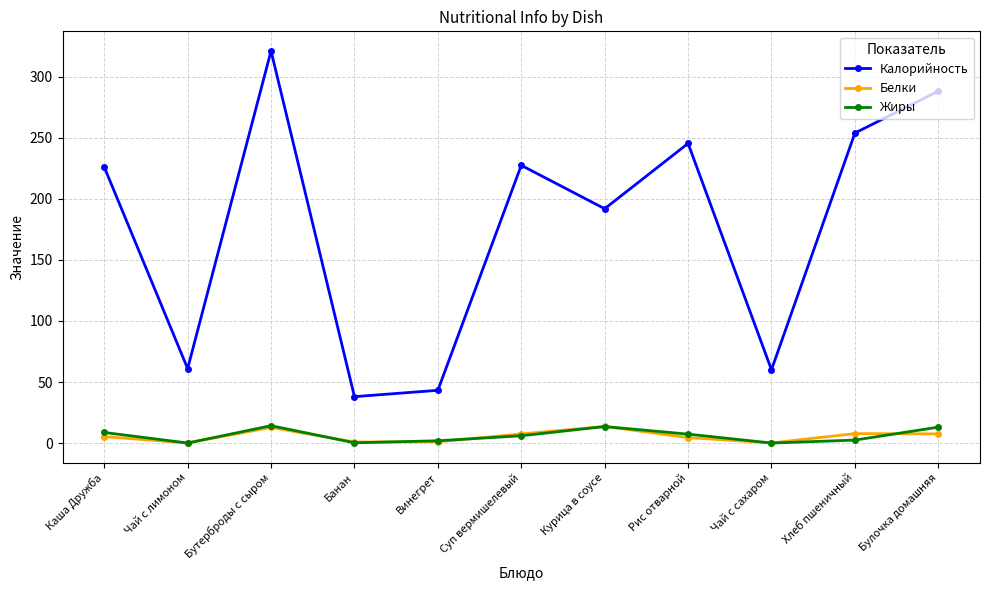

At which label does Калорийность reach its peak?

Бутерброды с сыром